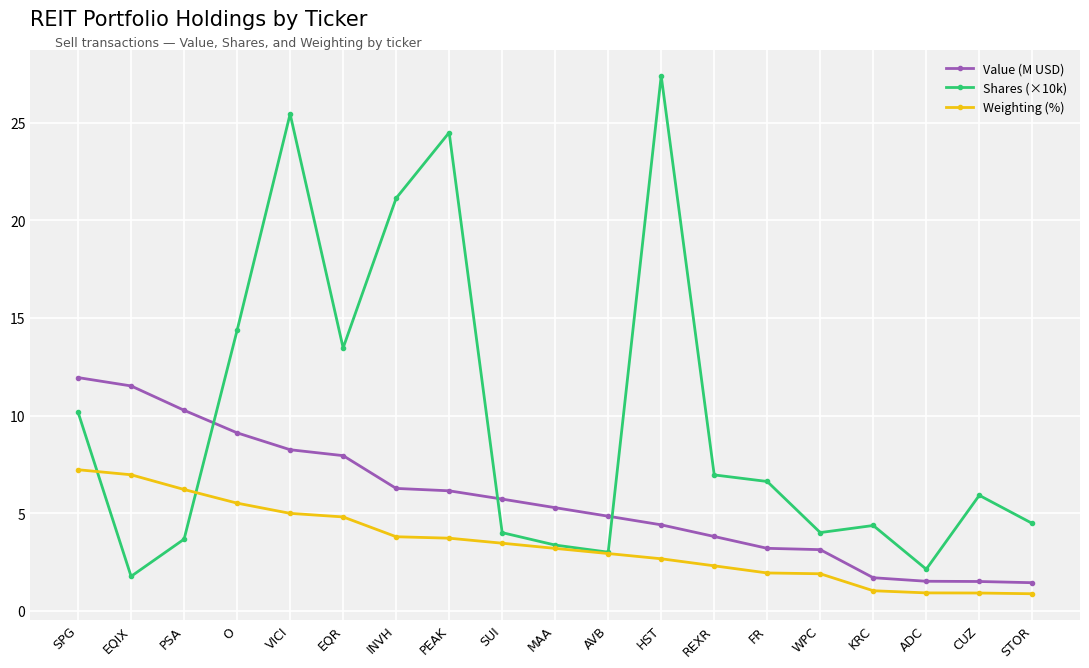

Rank the series by their average value, from lowest to highest.

Weighting (%), Value (M USD), Shares (×10k)